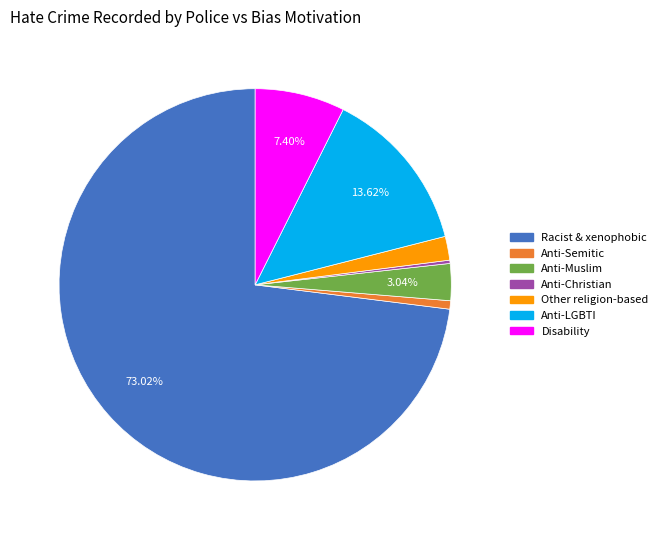

To the nearest percent, what is the difference between the largest and smallest slice percentages?

73%